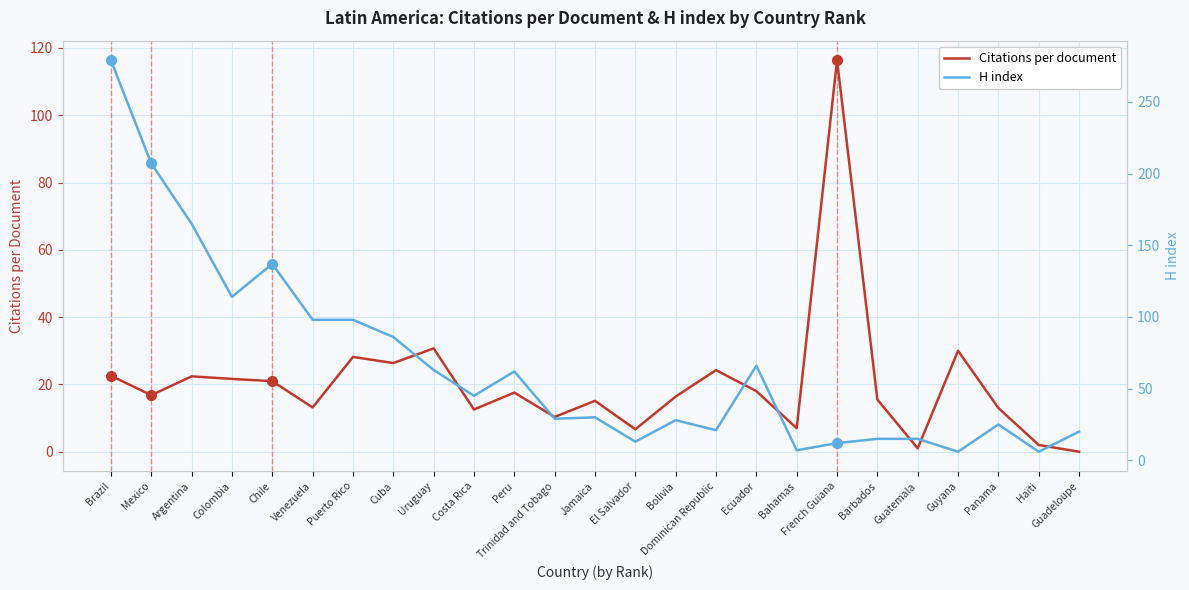

The value of H index at Bolivia is 17.8. True or false?

False